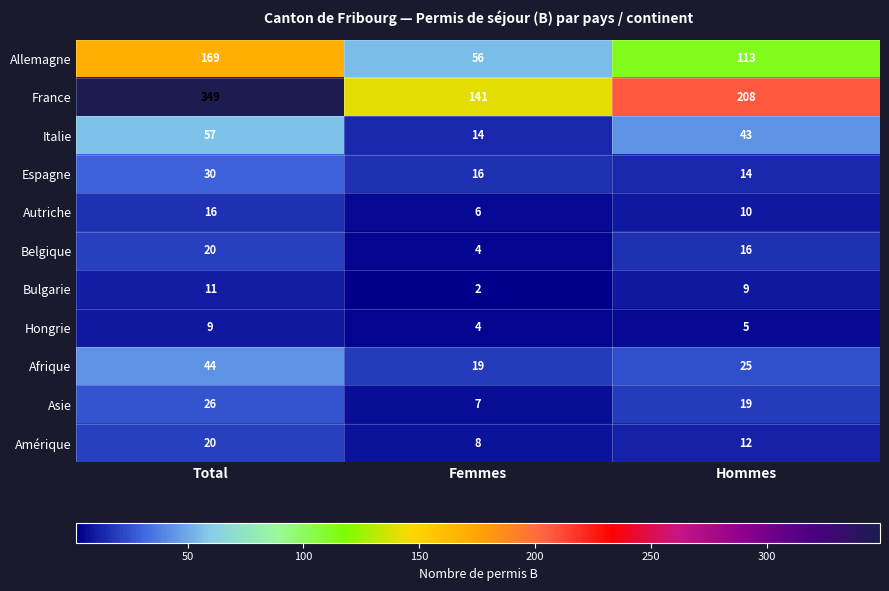

What is the difference between the Amérique values at Femmes and Total?

12